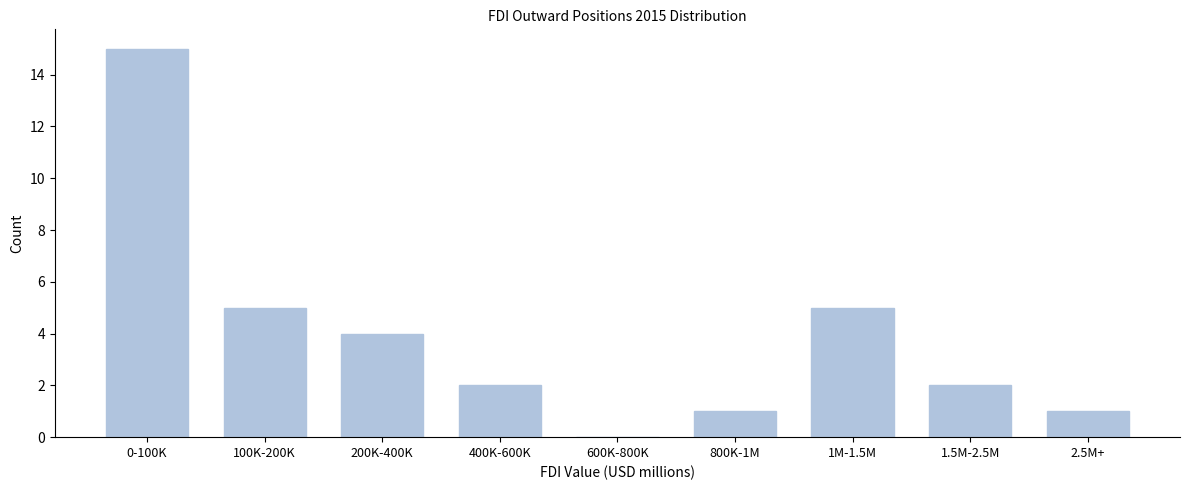

Reading right to left, transcribe all the data shown in this chart.

2.5M+=1	1.5M-2.5M=2	1M-1.5M=5	800K-1M=1	600K-800K=0	400K-600K=2	200K-400K=4	100K-200K=5	0-100K=15